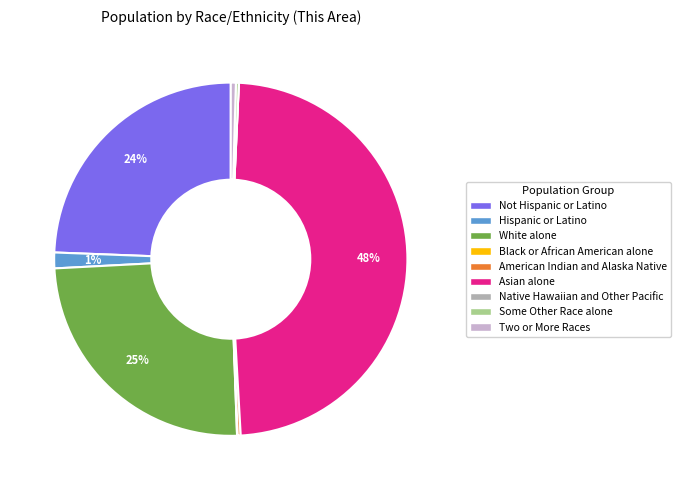

What is the largest slice in the pie chart?

Asian alone